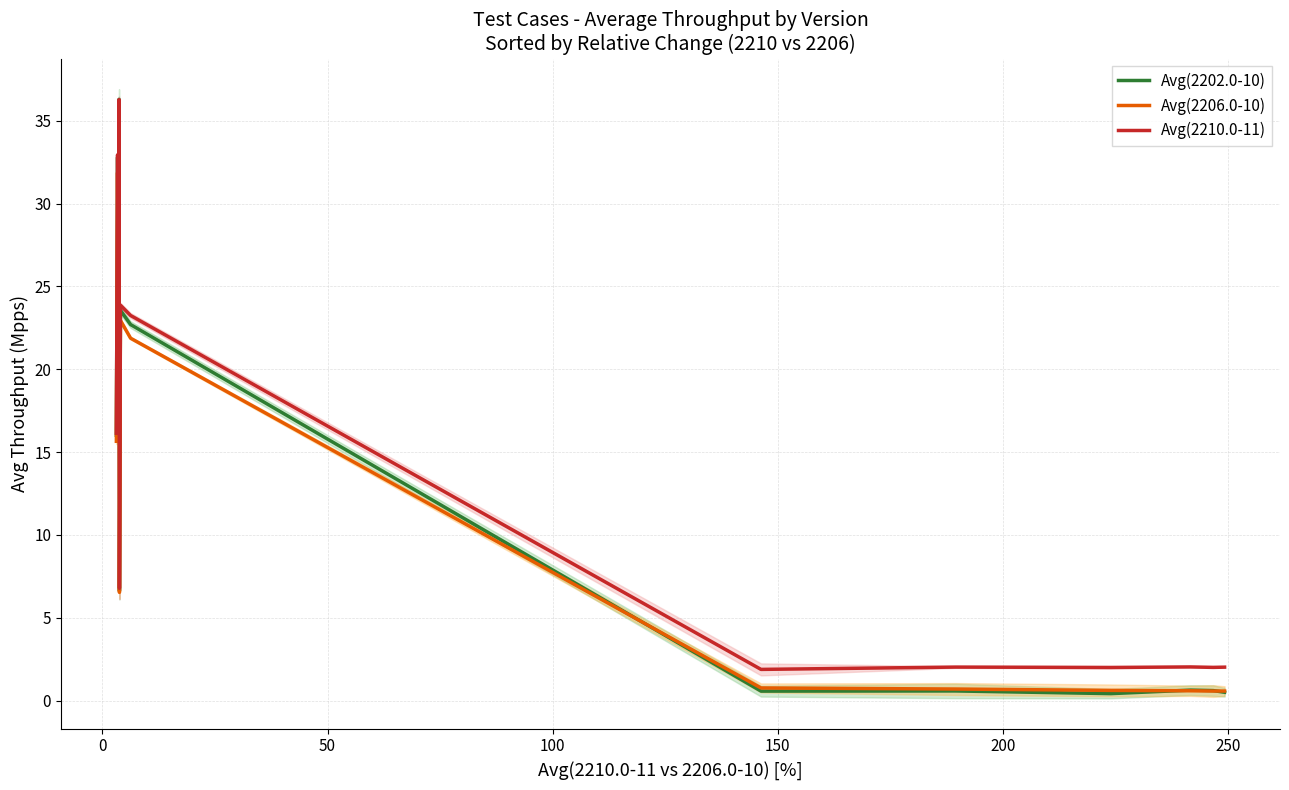

How many lines are shown in the chart?

3